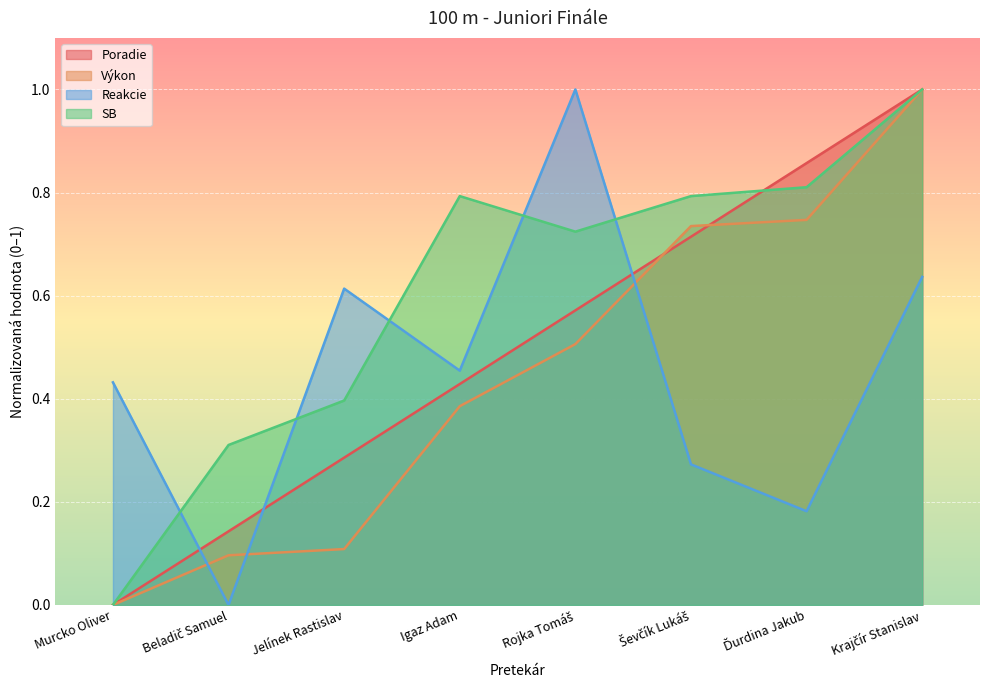

Is the value of Poradie at Beladič Samuel greater than the value of Výkon at Murcko Oliver?

Yes